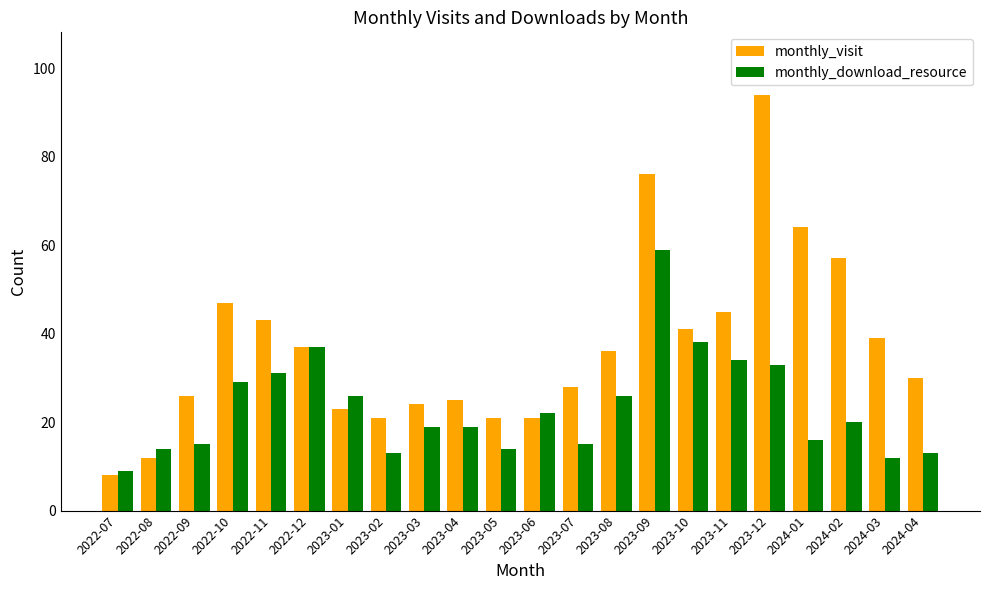

True or false: monthly_download_resource has a value of 31 at 2022-11.

True